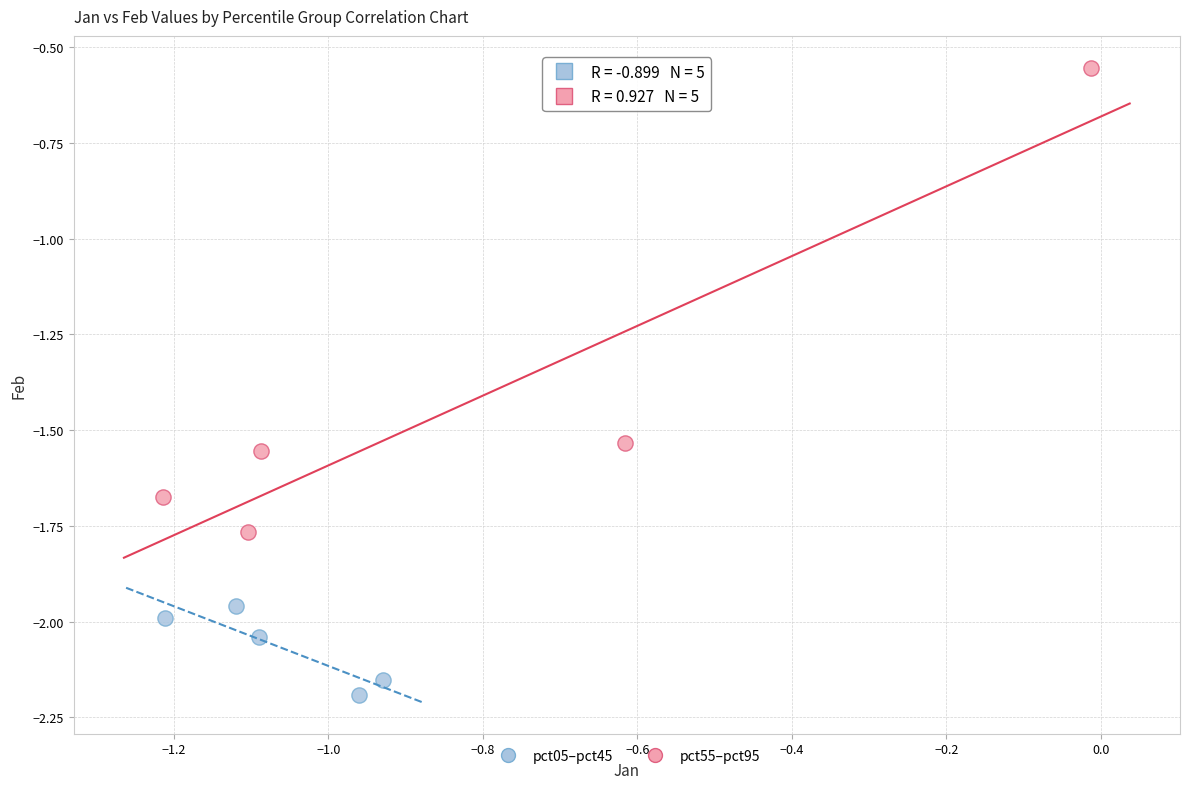

Which series reaches the maximum Y coordinate?

pct55–pct95